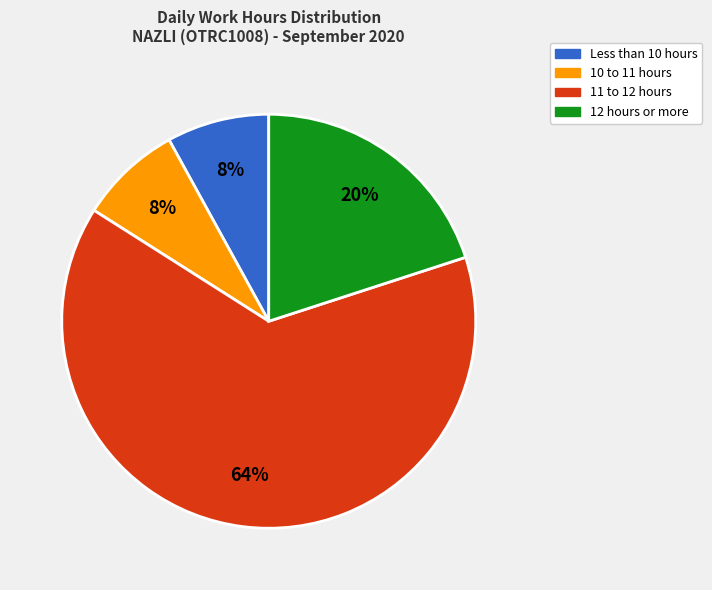

How many segments does this pie chart have?

4